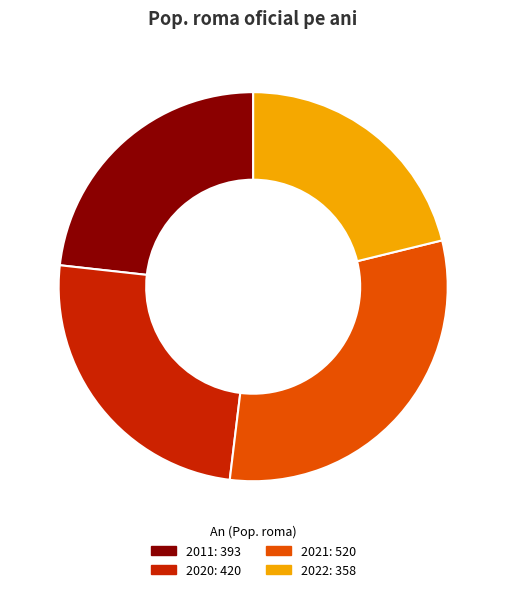

What percentage is the 2020 slice, to the nearest percent?

25%